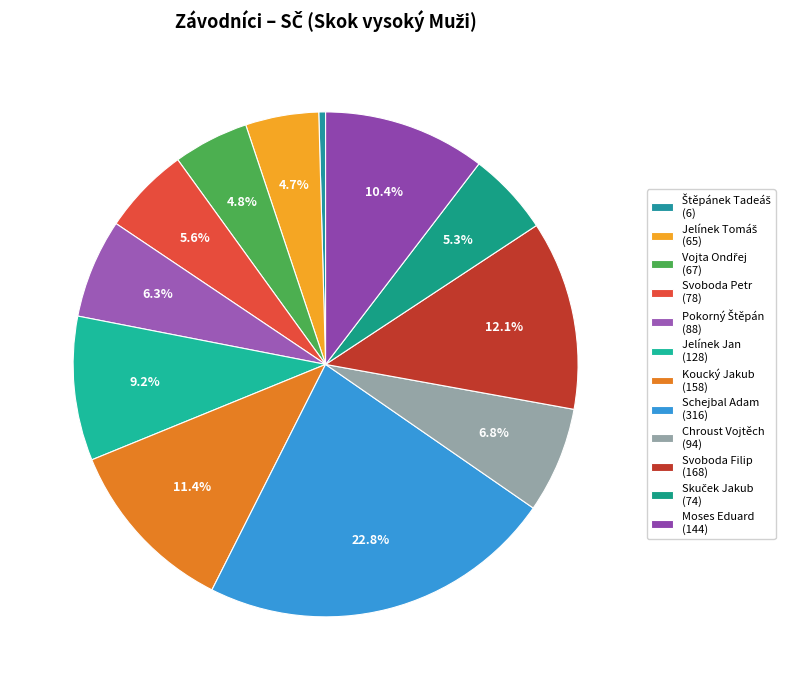

How many segments does this pie chart have?

12